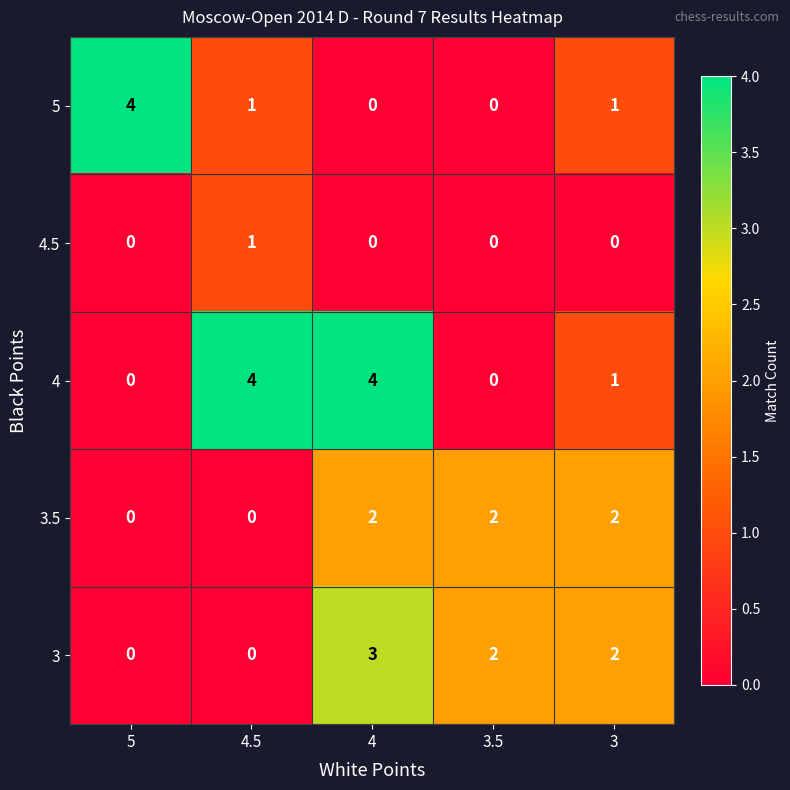

What is the sum of all 3 values?

7